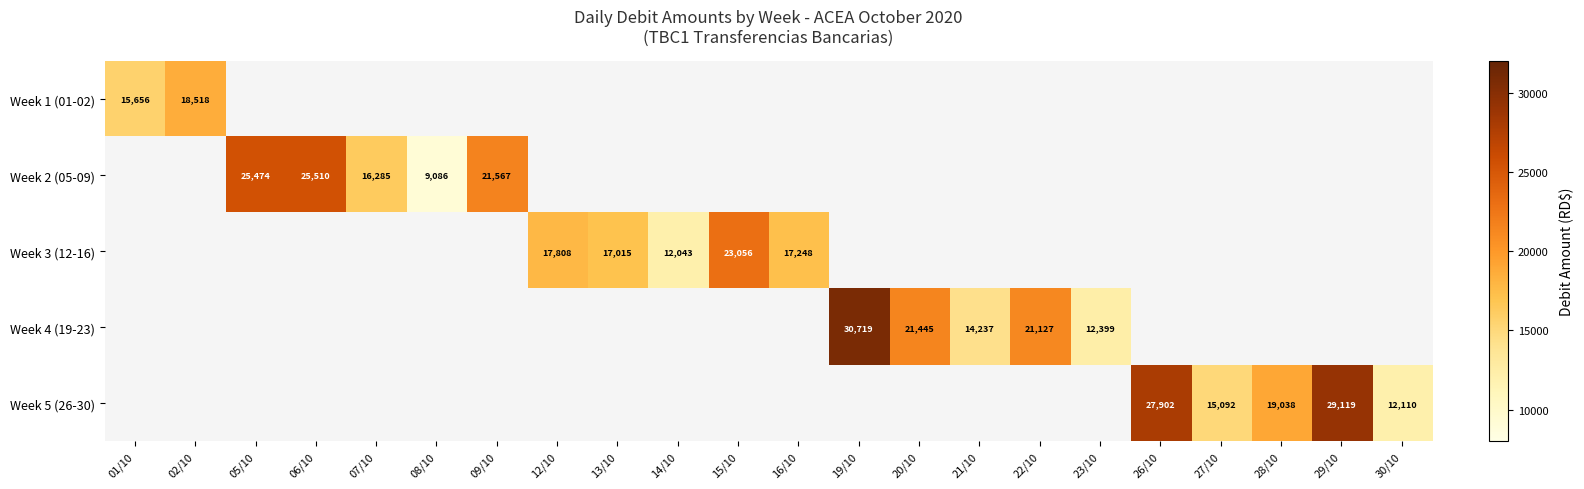

The Week 2 (05-09) series shows 21457.8 at 07/10. True or false?

False